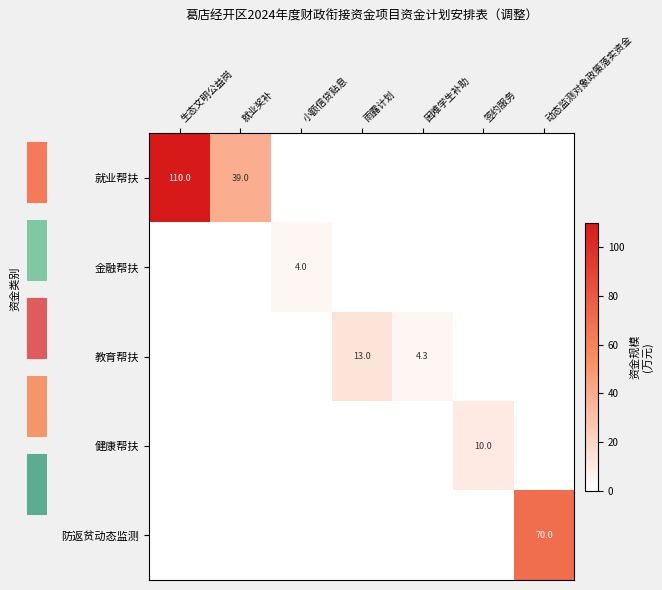

True or false: 防返贫动态监测 has a value of 70.0 at 动态监测对象政策落实资金.

True